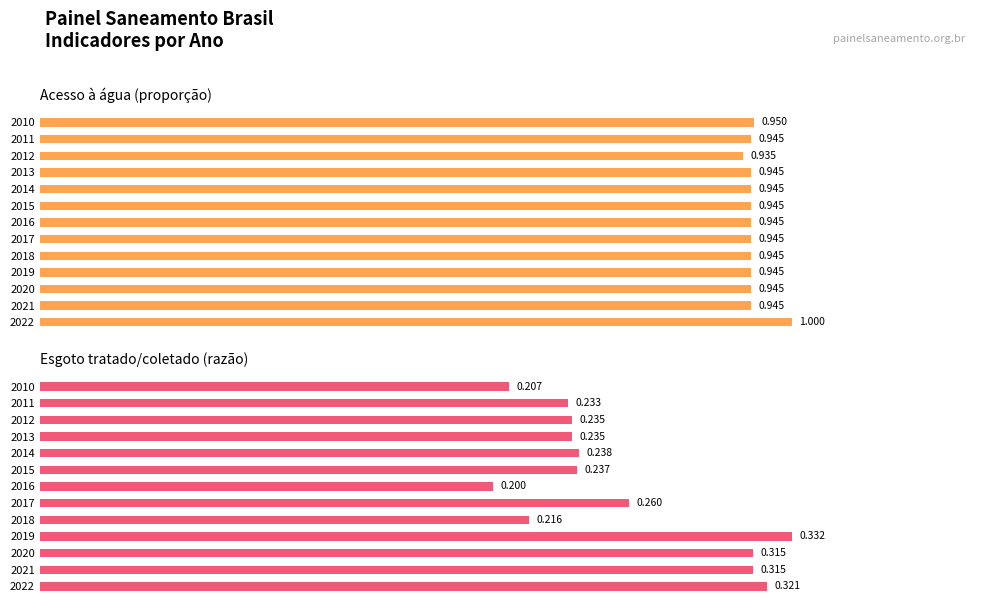

At 2021, list the series in order from smallest to largest.

Esgoto tratado/coletado (razão), Acesso à água (proporção)